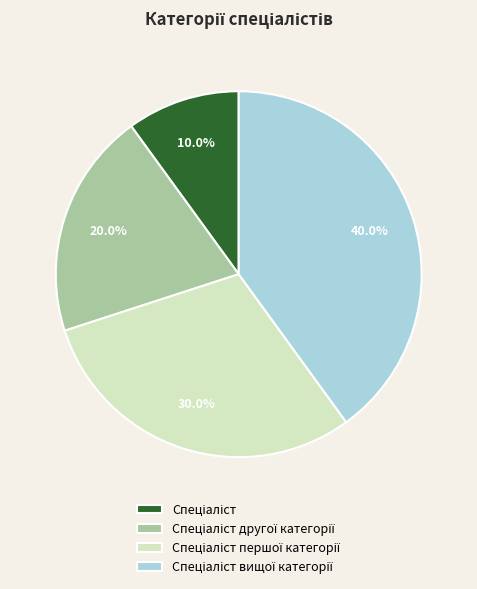

To the nearest percent, what is the difference between the largest and smallest slice percentages?

30%